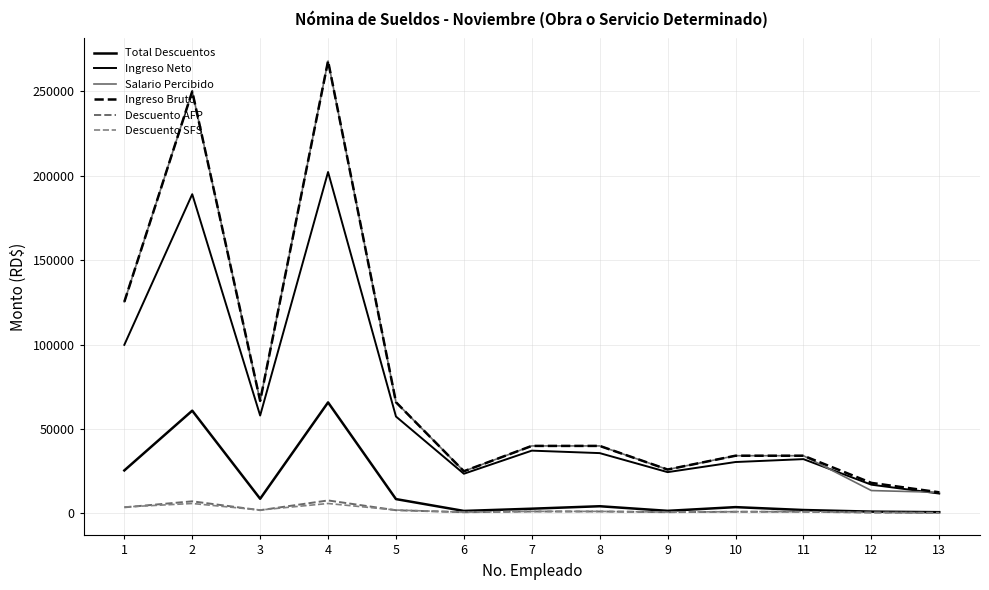

Does the chart display data point markers on the line(s)?

No